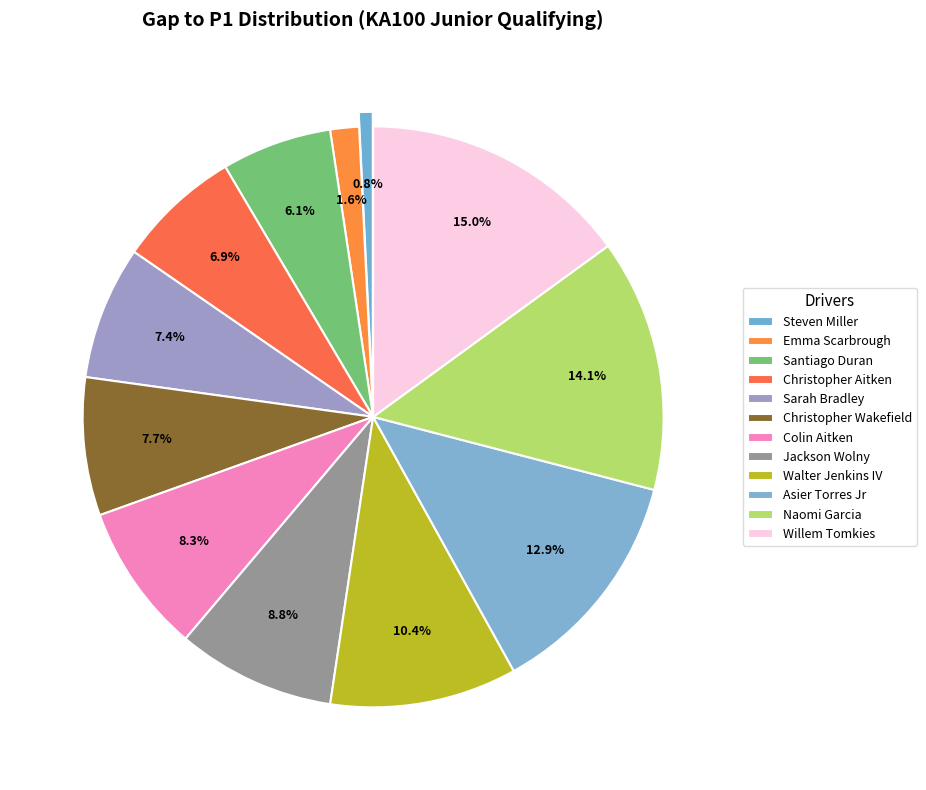

Count the number of slices in the pie.

12